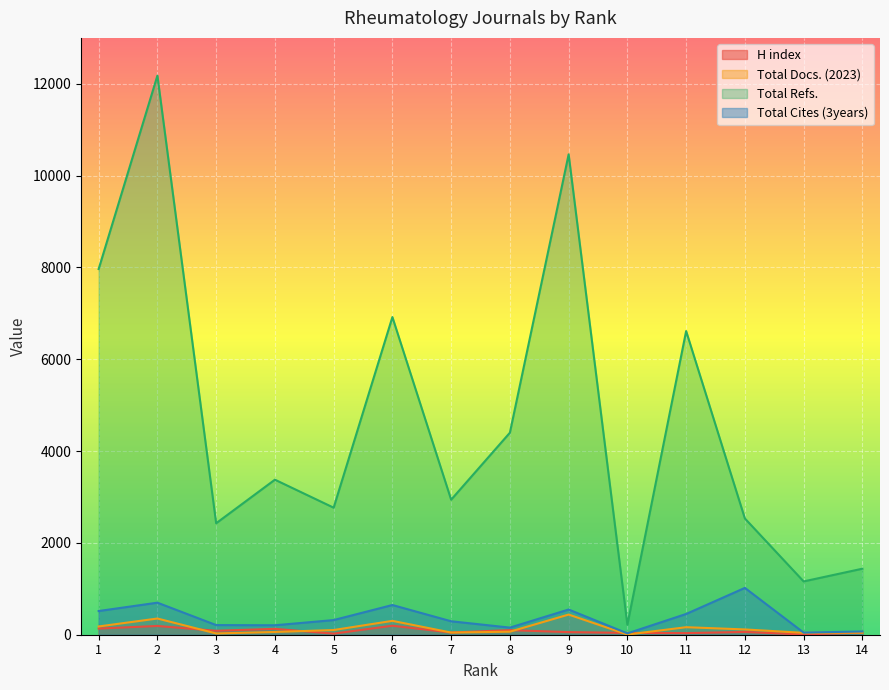

Which series changed the most between 8 and 2?

Total Refs.